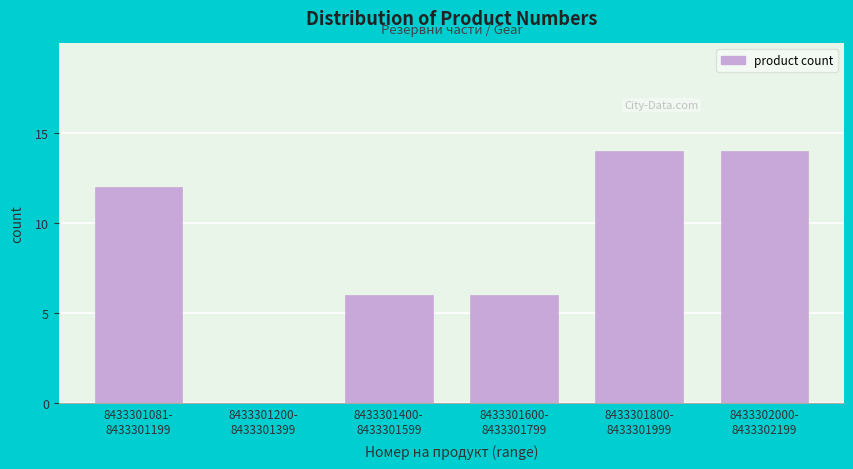

What is the maximum value shown in the chart?

14